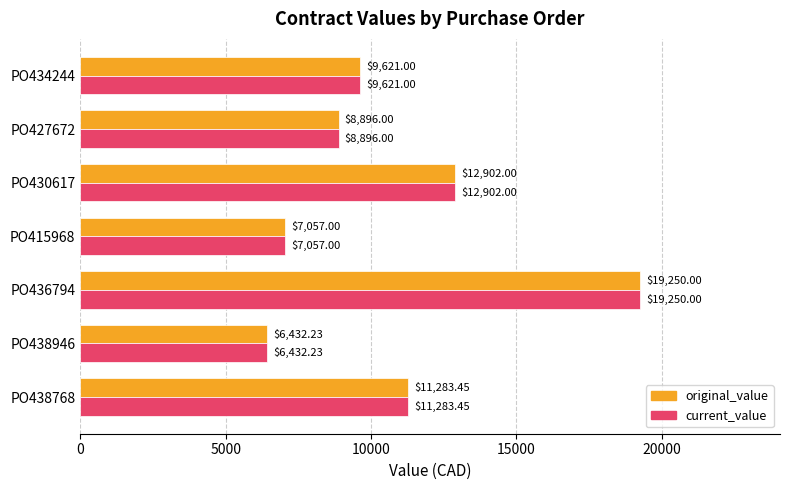

List the labels in order of original_value value, smallest first.

PO438946, PO415968, PO427672, PO434244, PO438768, PO430617, PO436794